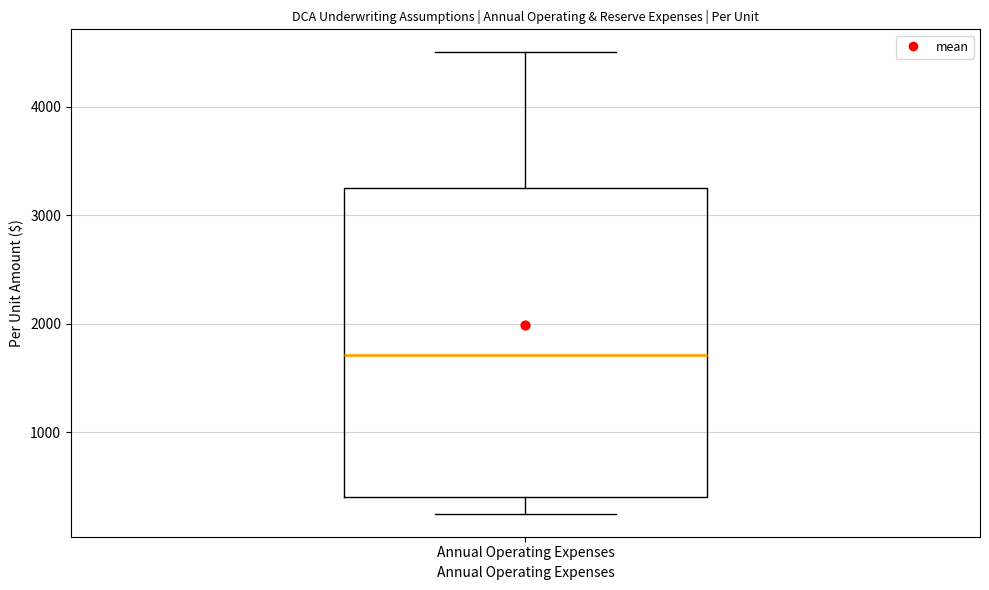

Read this box plot against the y-axis: the position of the median line, the range covered by the box, and the ends of both whiskers. The values are not printed on the chart, so give them approximately, as read against the axis.

median 1700, box 400 to 3300, whiskers 300 to 4500